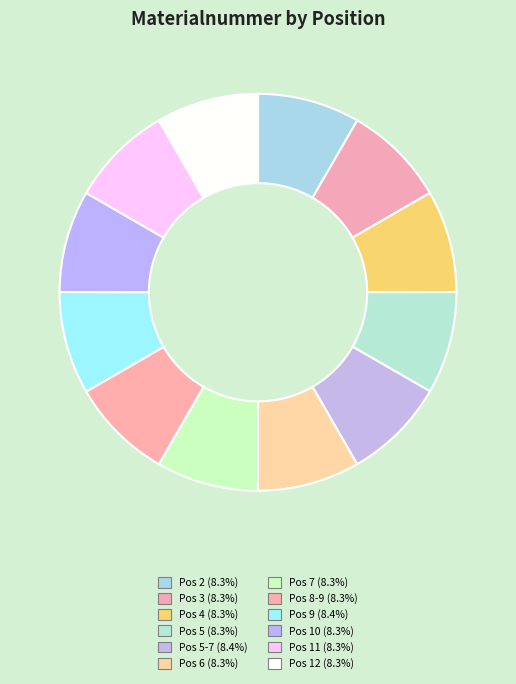

Rank the categories by value from lowest to highest.

5, 6, 8-9, 7, 10, 3, 4, 11, 12, 2, 9, 5-7